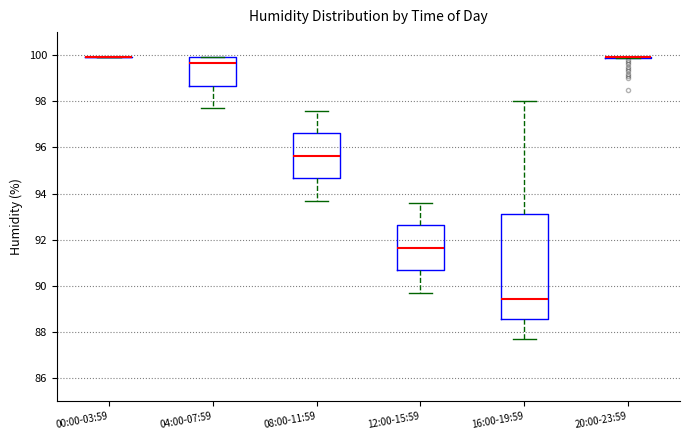

Reading left to right, transcribe this box plot: for each box, give where its median line is, the range the box spans, and where its two whiskers end, as read against the y-axis. The values are not printed on the chart, so give them approximately, as read against the axis.

00:00-03:59: box collapsed to a line at 100.0, whiskers 100.0 to 100.0
04:00-07:59: median 99.6, box 98.6 to 100.0, whiskers 97.8 to 100.0
08:00-11:59: median 95.6, box 94.6 to 96.6, whiskers 93.8 to 97.6
12:00-15:59: median 91.6, box 90.6 to 92.6, whiskers 89.8 to 93.6
16:00-19:59: median 89.4, box 88.6 to 93.2, whiskers 87.8 to 98.0
20:00-23:59: box collapsed to a line at 100.0, whiskers 99.8 to 100.0